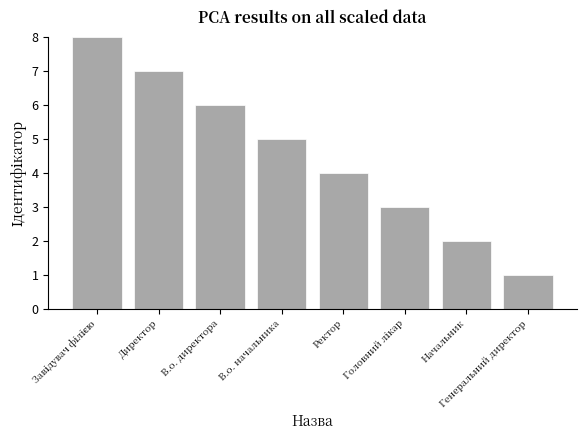

How many data points does each series have?

8